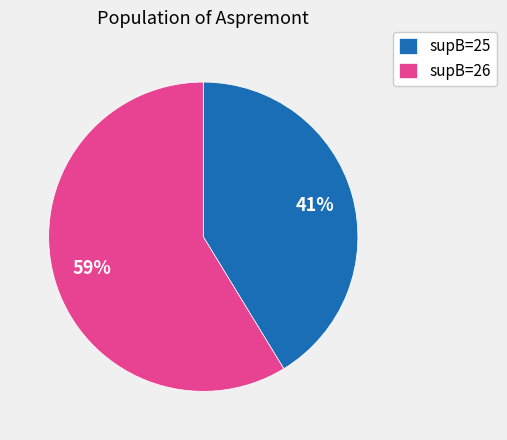

Do supB=26 and supB=25 together represent more than half of the pie?

Yes